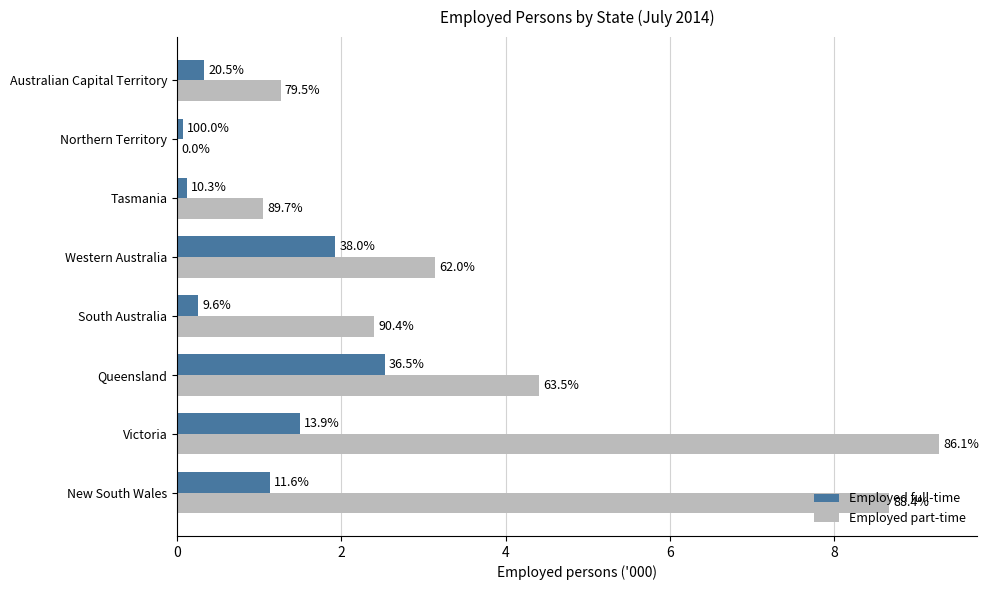

What are all the series names shown in the legend?

Employed full-time, Employed part-time